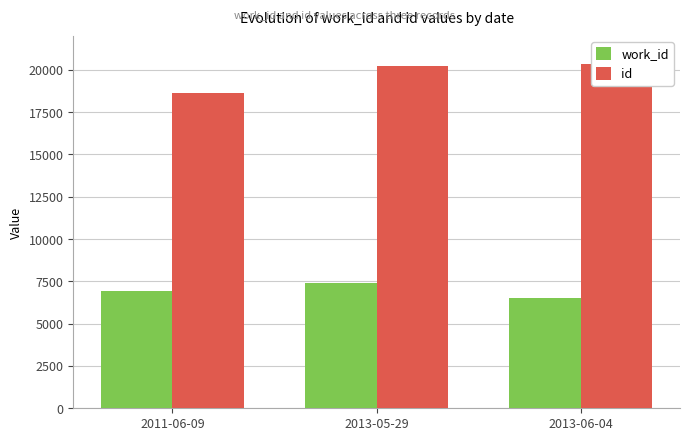

What is the difference between the work_id values at 2013-05-29 and 2011-06-09?

460